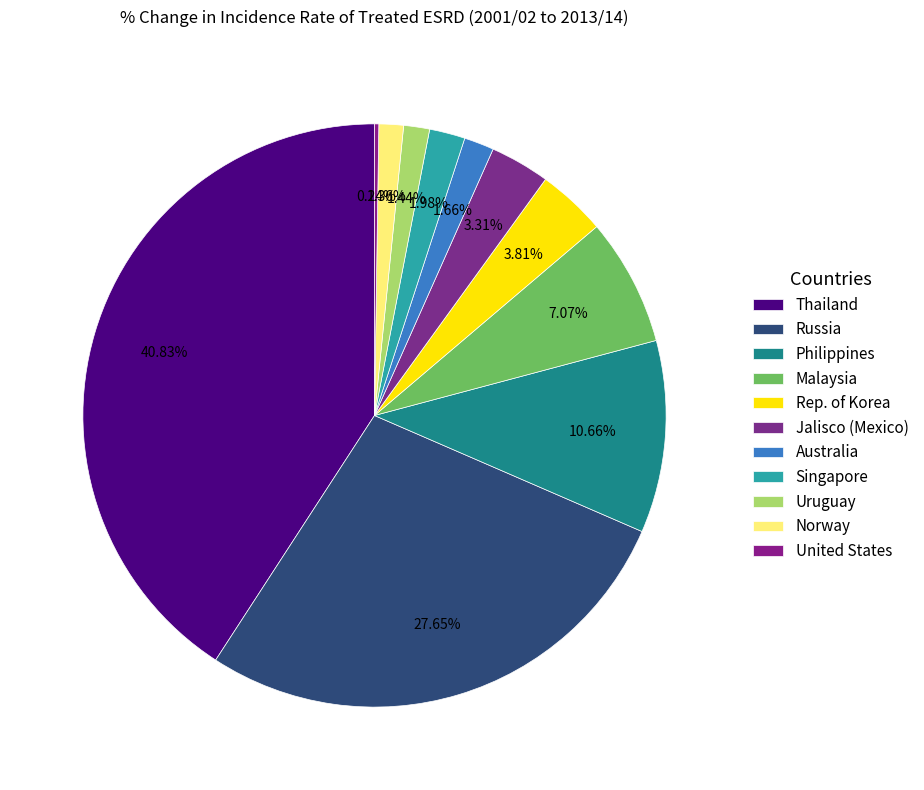

What percentage do Jalisco (Mexico) and Philippines together represent?

14.0%